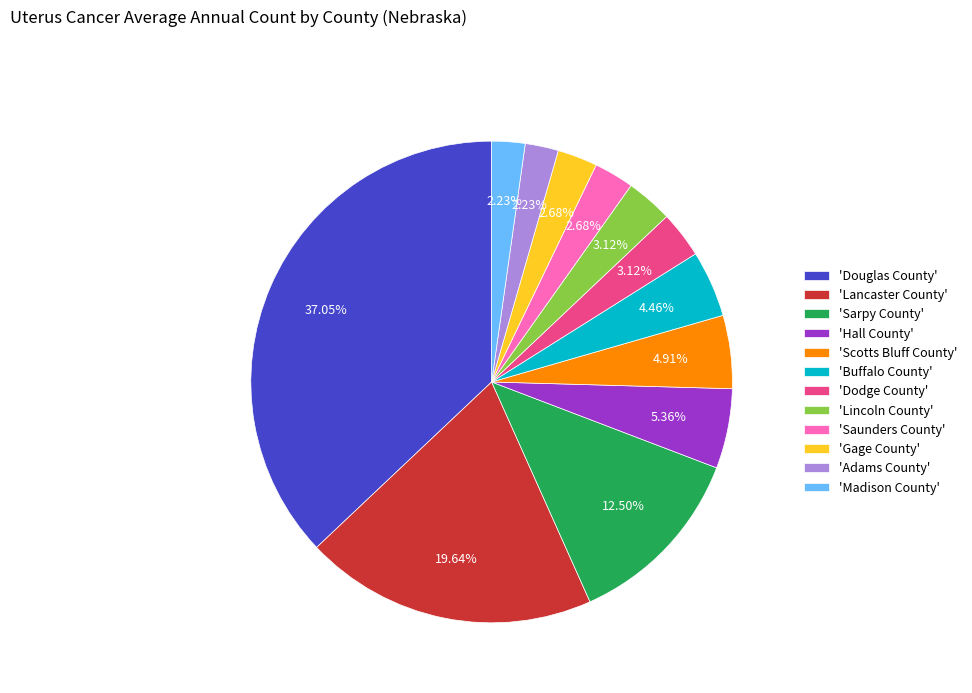

Is there any slice that represents more than half of the pie?

No